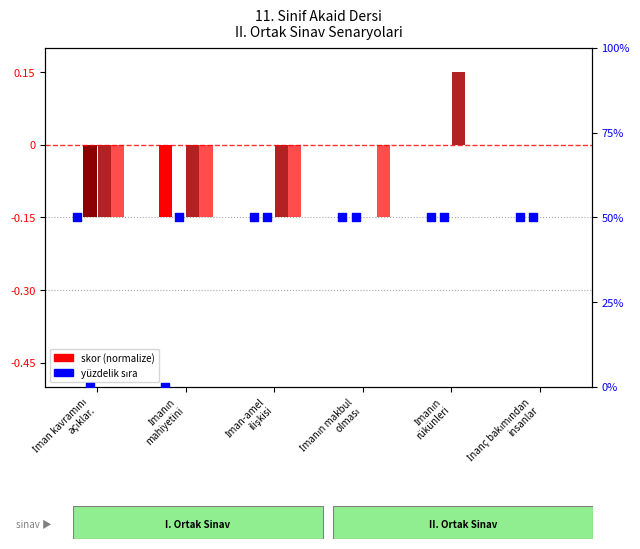

What is the total value across all series at İmanın
rükünleri?

50.1